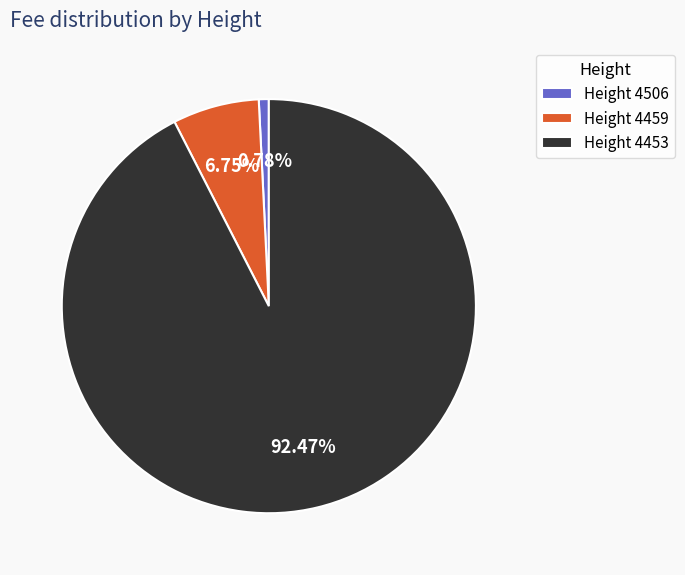

Rank the categories by value from lowest to highest.

Height 4506, Height 4459, Height 4453